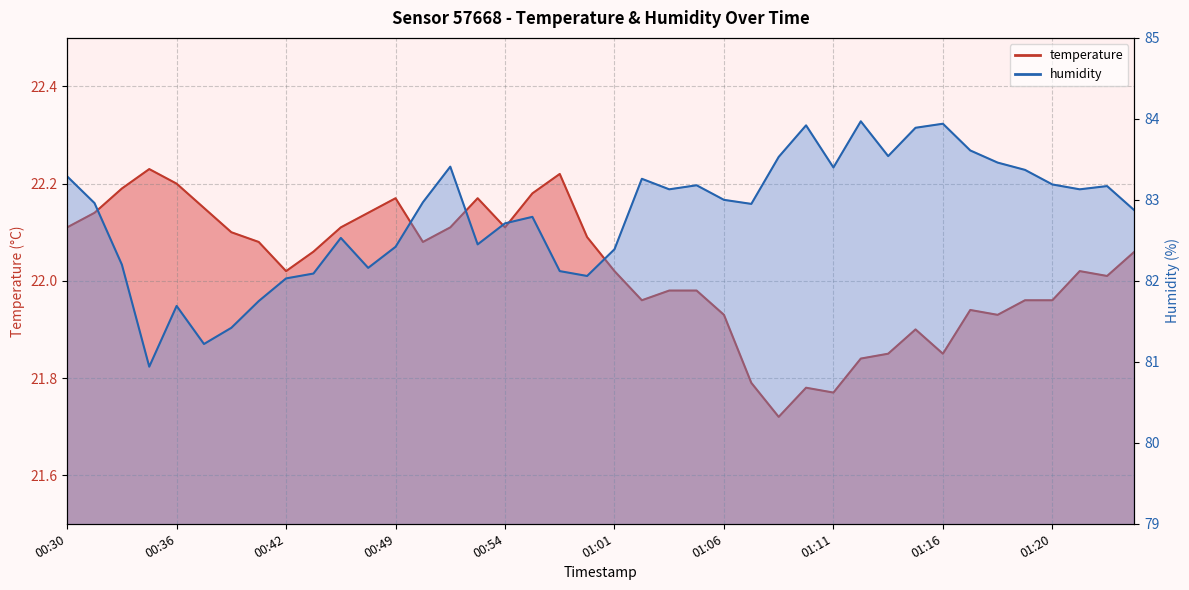

What is the label of the 17th point from the right?

01:04